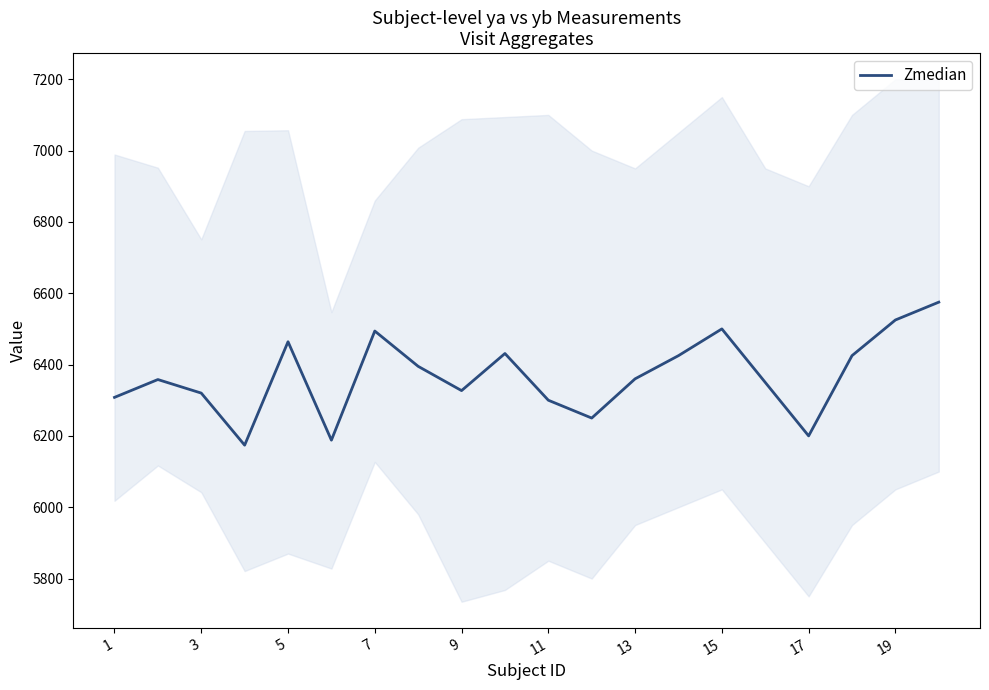

The value of Zmedian at 3 is 10694. True or false?

False